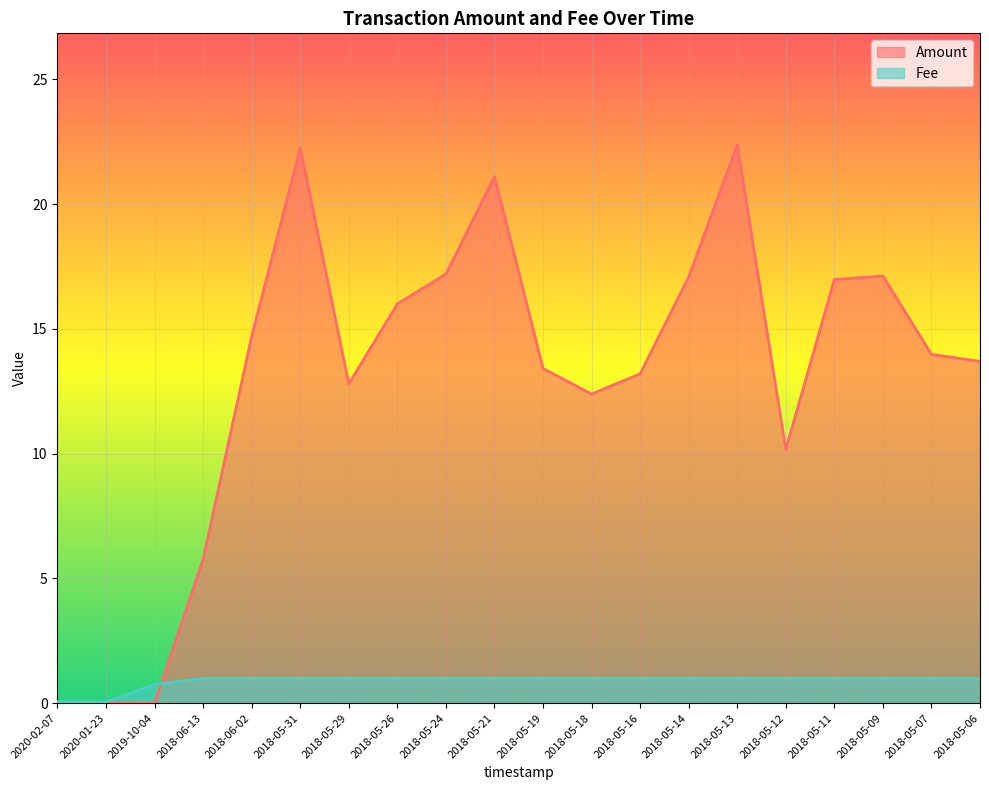

What is the approximate value of Fee at 2018-05-09?

1.0